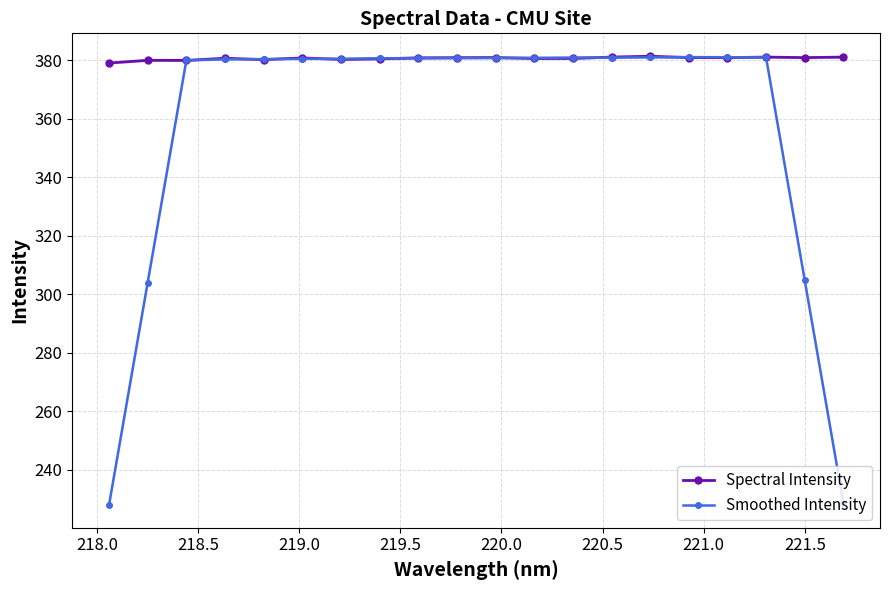

How many lines are shown in the chart?

2